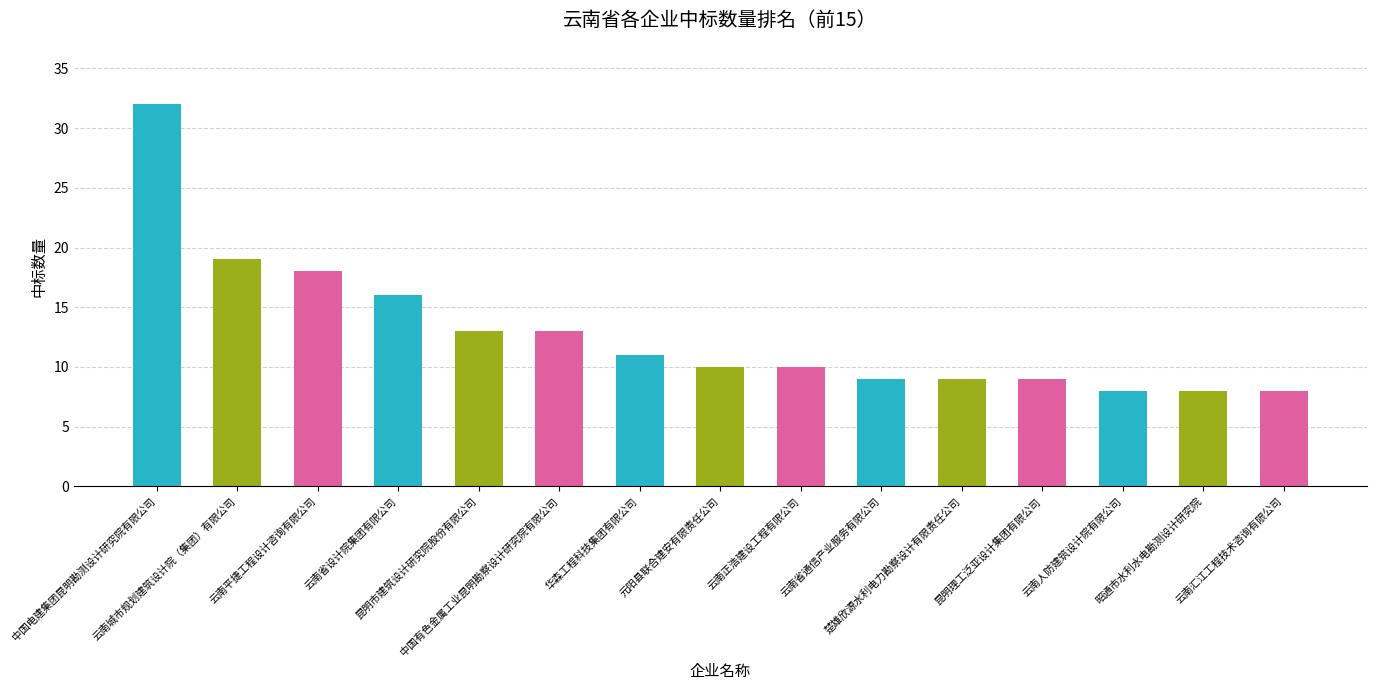

Reading left to right, transcribe all the data shown in this chart.

32	19	18	16	13	13	11	10	10	9	9	9	8	8	8